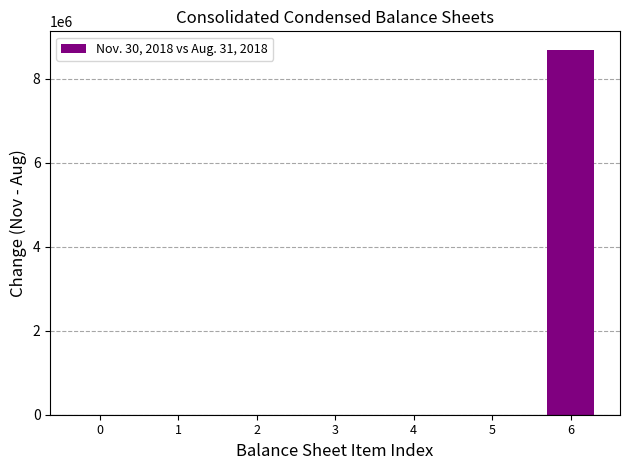

What is the sum of all values?

8688682